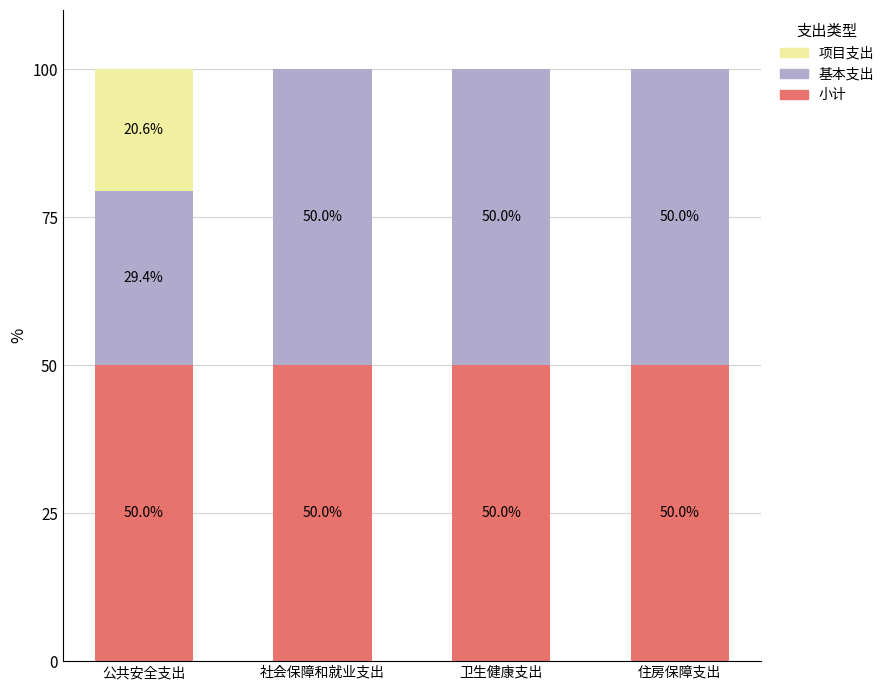

What is the sum of all 小计 values?

200.0